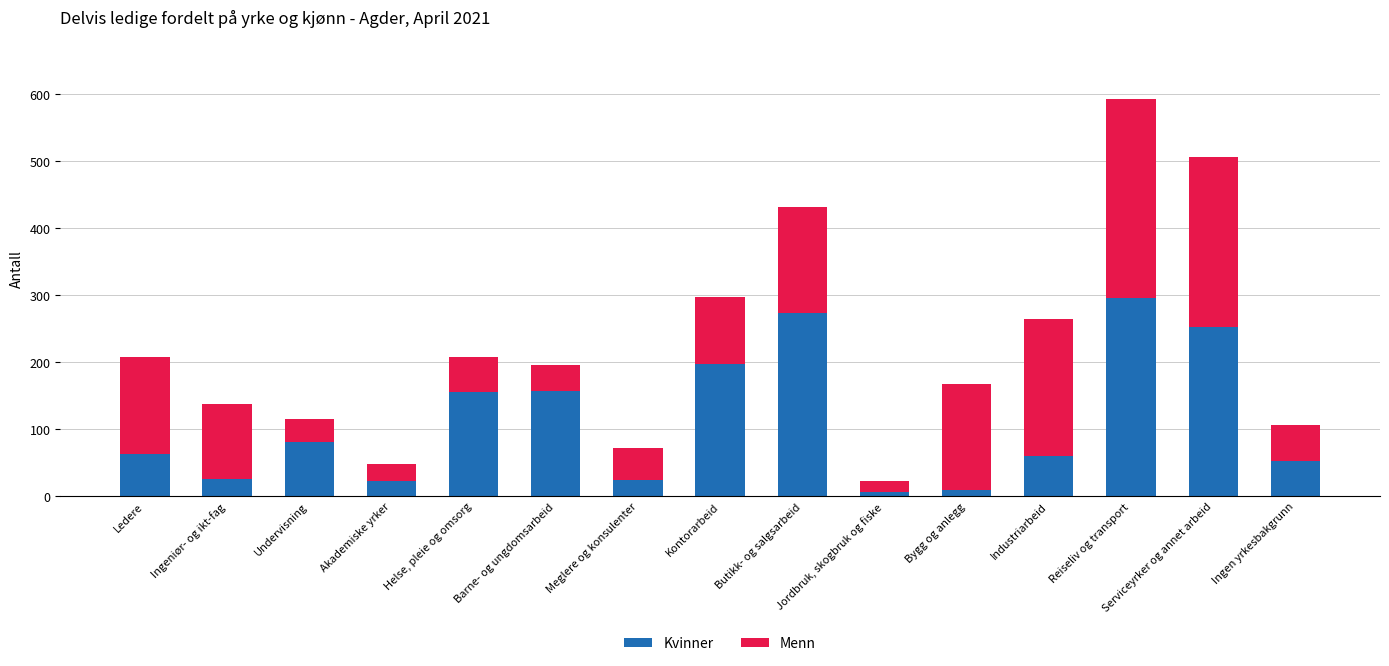

What is the highest value of the Kvinner series?

296